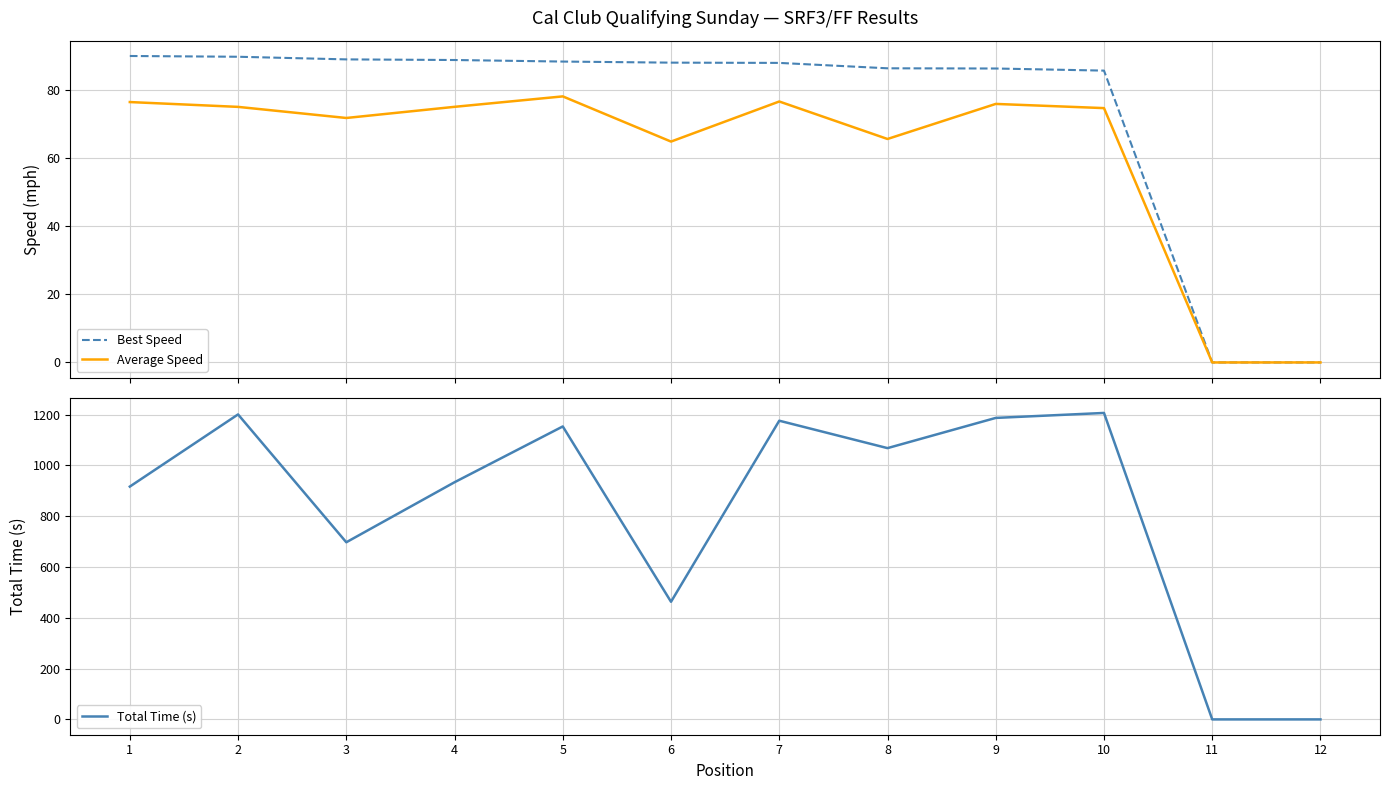

True or false: Best Speed has a value of 88.0 at 6.

True